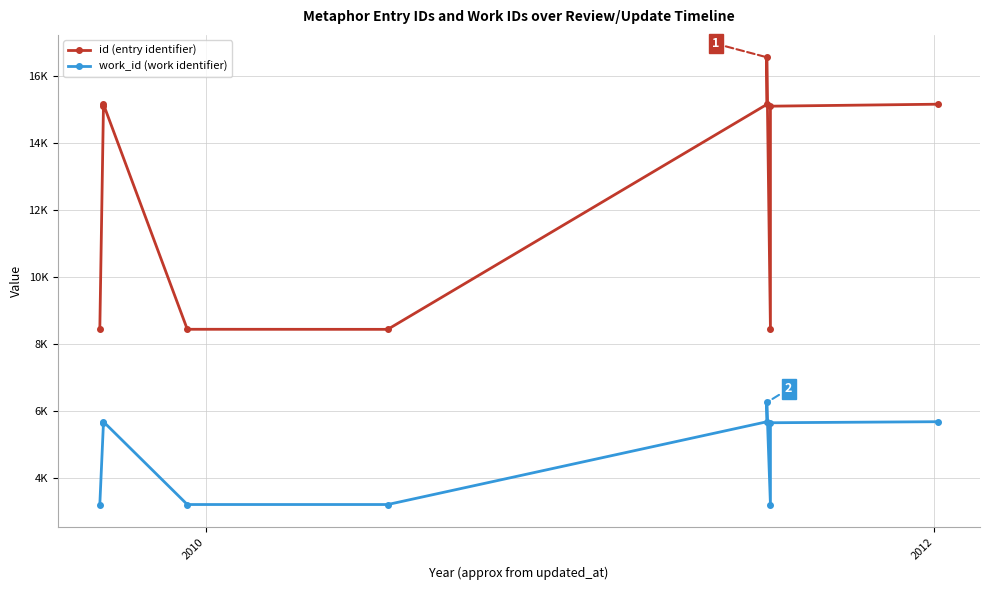

At how many categories does at least one series exceed 3451?

10